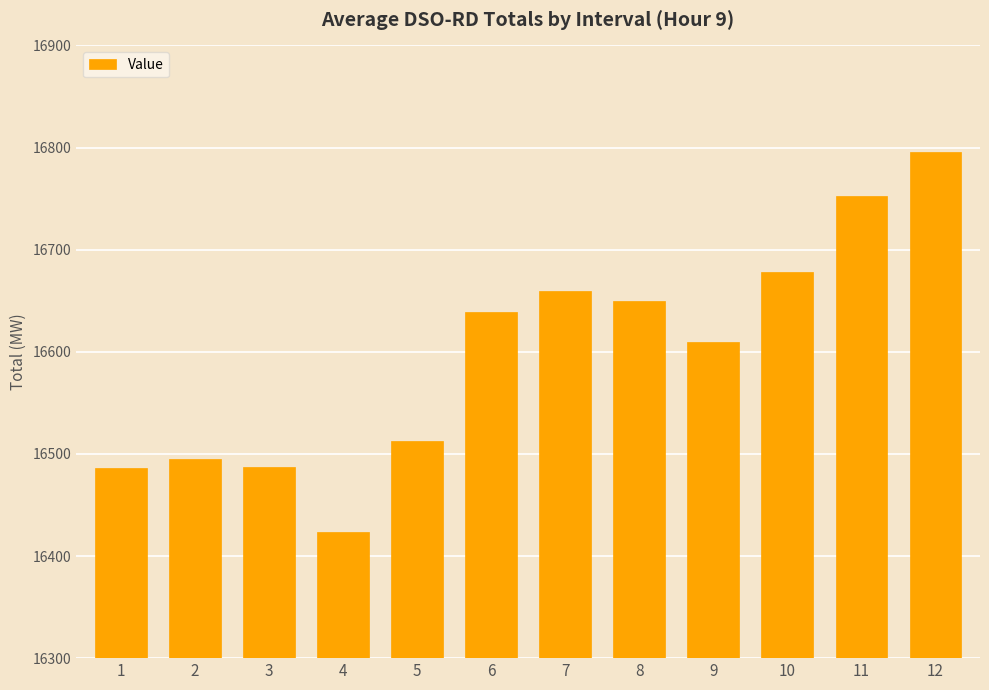

Read the value at 4.

16423.9